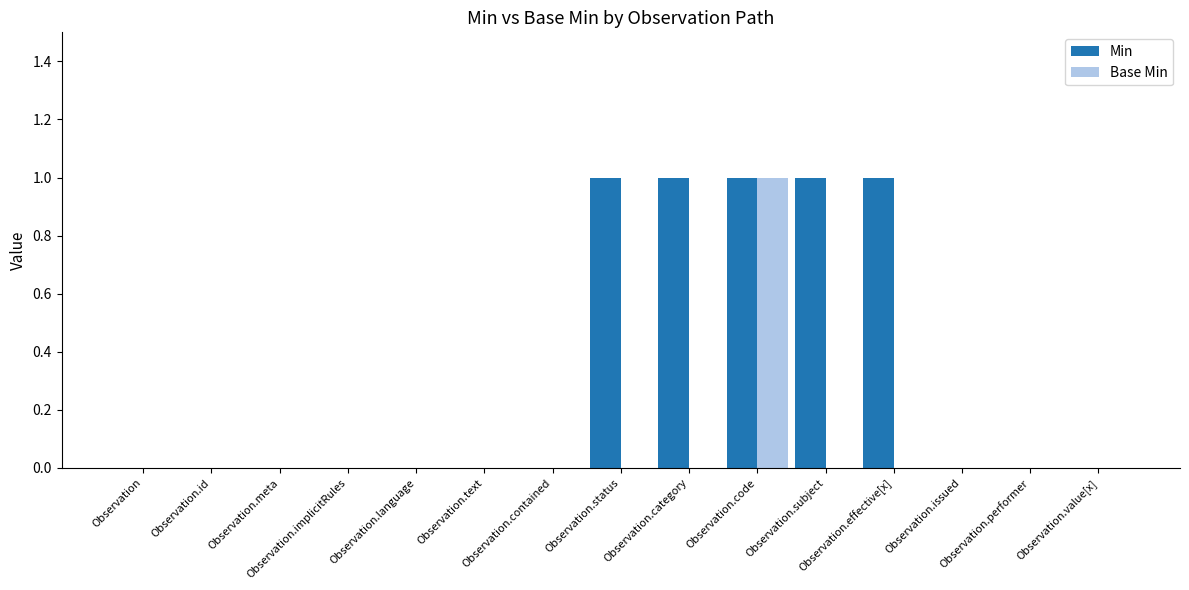

Which series has the largest total across all categories?

Min